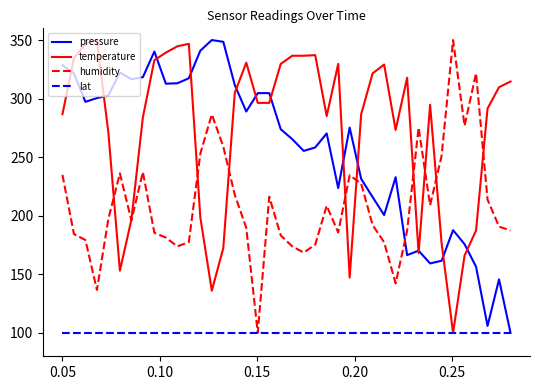

What is the greatest value displayed?

350.0